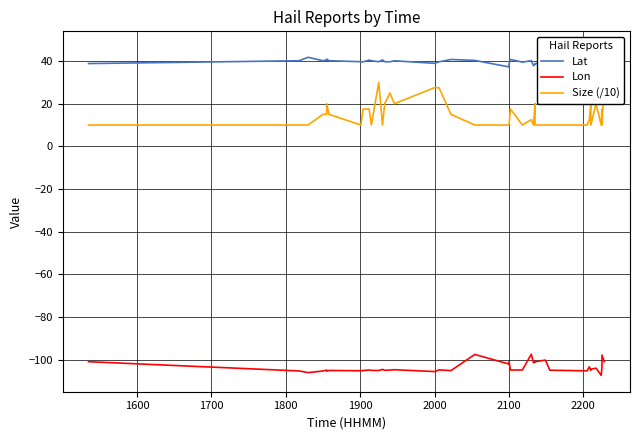

Is this an area chart (filled region under the line)?

No